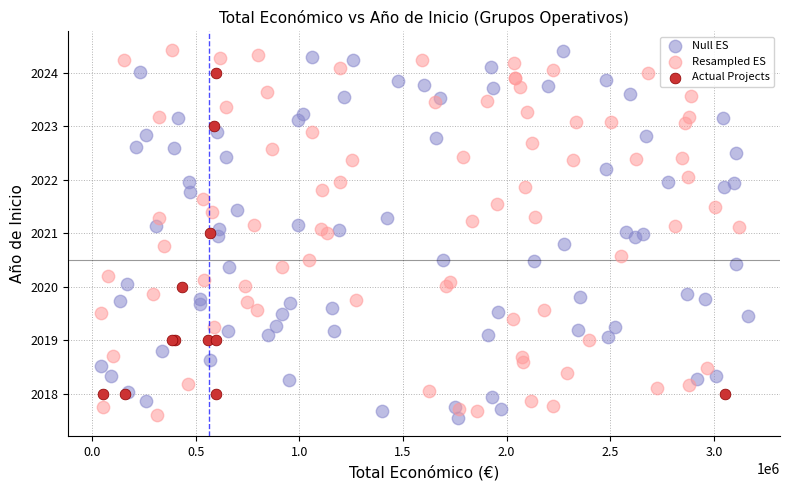

What are all the series names shown in the legend?

Null ES, Resampled ES, Actual Projects